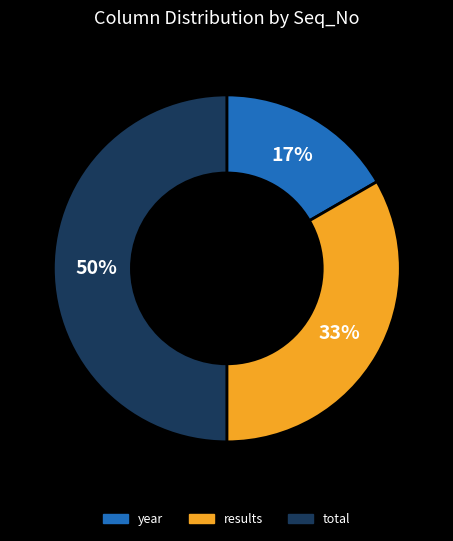

To the nearest percent, what portion does total represent?

50%